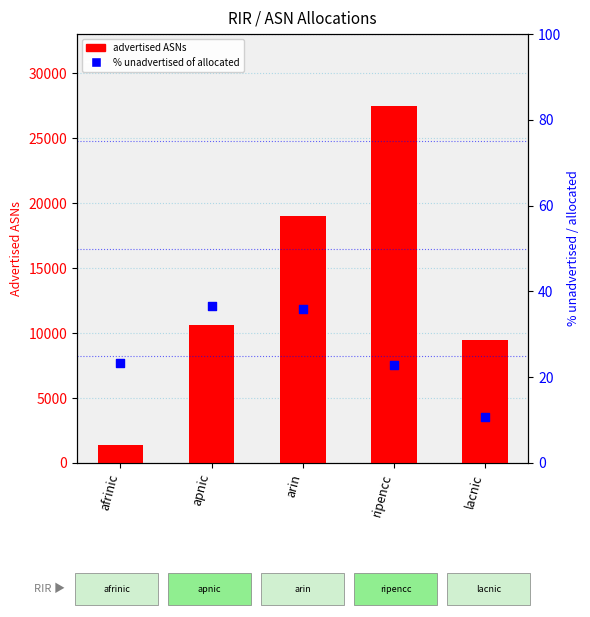

Which series reaches the maximum Y coordinate?

advertised ASNs